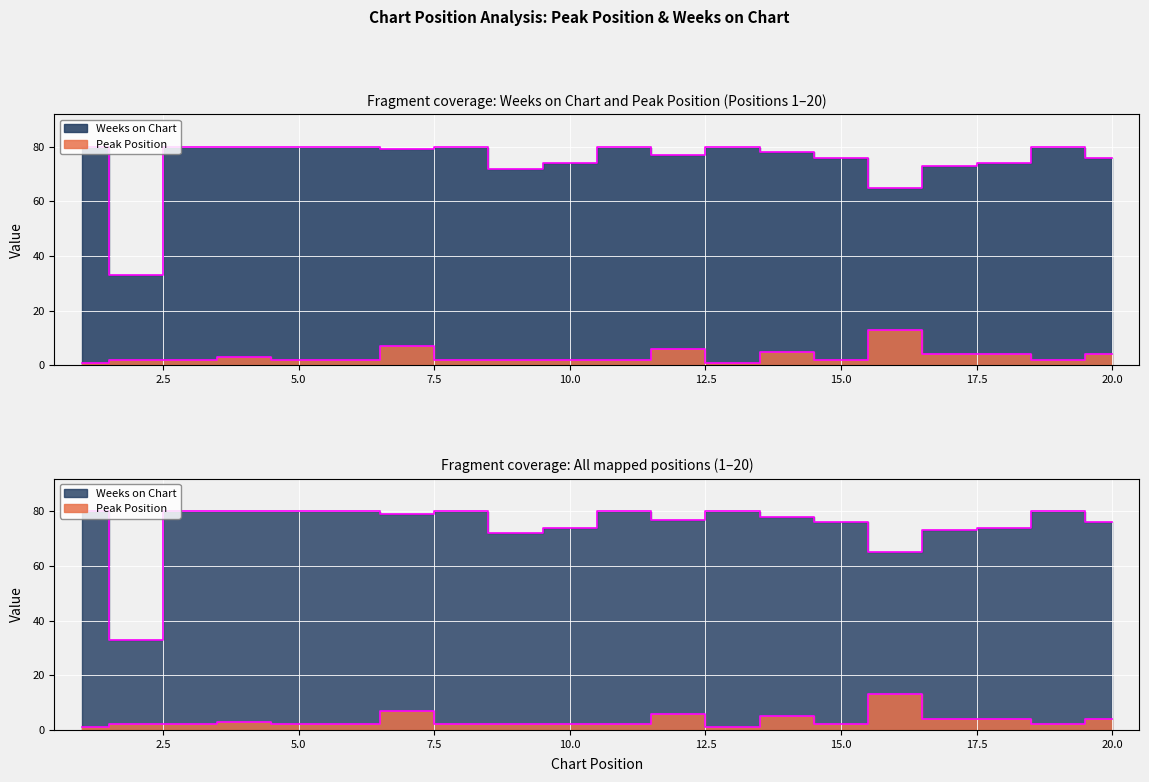

True or false: Weeks on Chart has a value of 38 at 8.

False